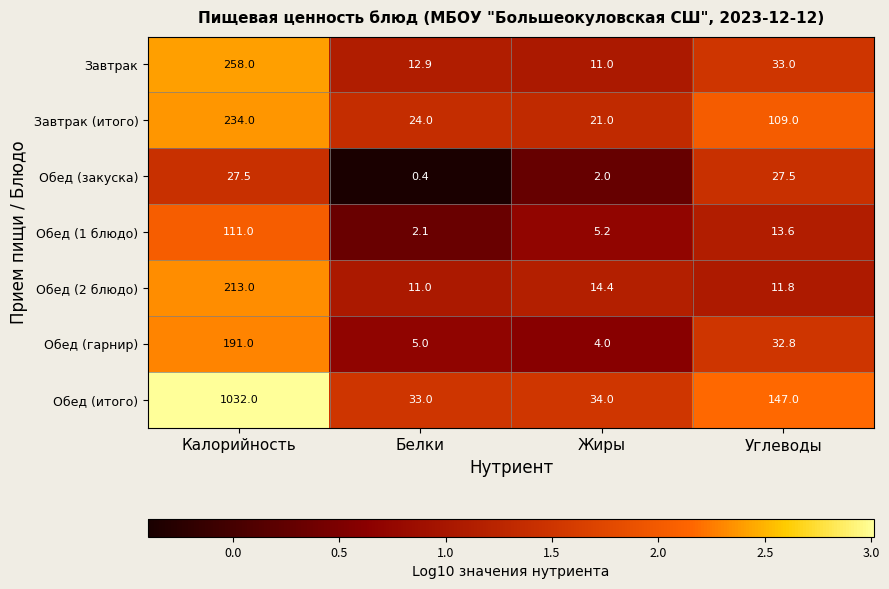

Reading right to left, list all the values displayed in this chart.

Завтрак: 33.0	11.0	12.9	258.0
Завтрак (итого): 109.0	21.0	24.0	234.0
Обед (закуска): 27.5	2.0	0.4	27.5
Обед (1 блюдо): 13.6	5.2	2.1	111.0
Обед (2 блюдо): 11.8	14.4	11.0	213.0
Обед (гарнир): 32.8	4.0	5.0	191.0
Обед (итого): 147.0	34.0	33.0	1032.0